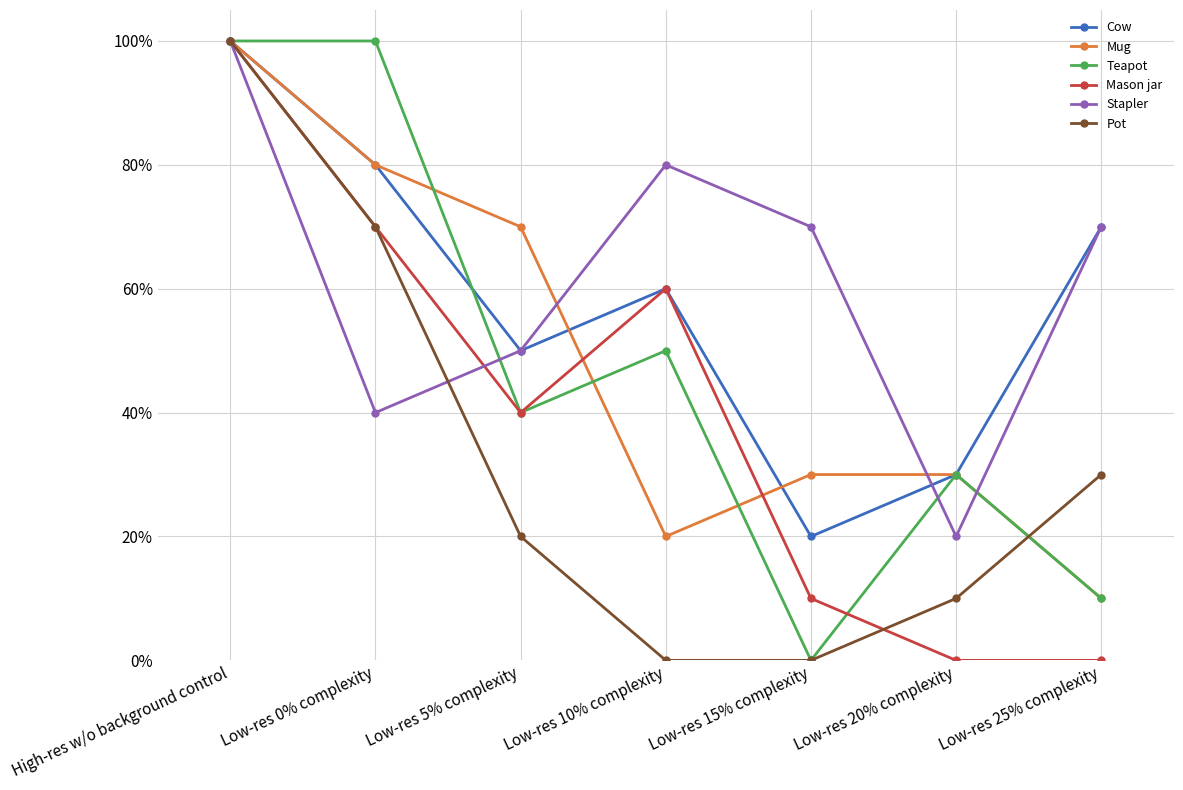

True or false: Teapot has a value of 0.1 at Low-res 25% complexity.

True